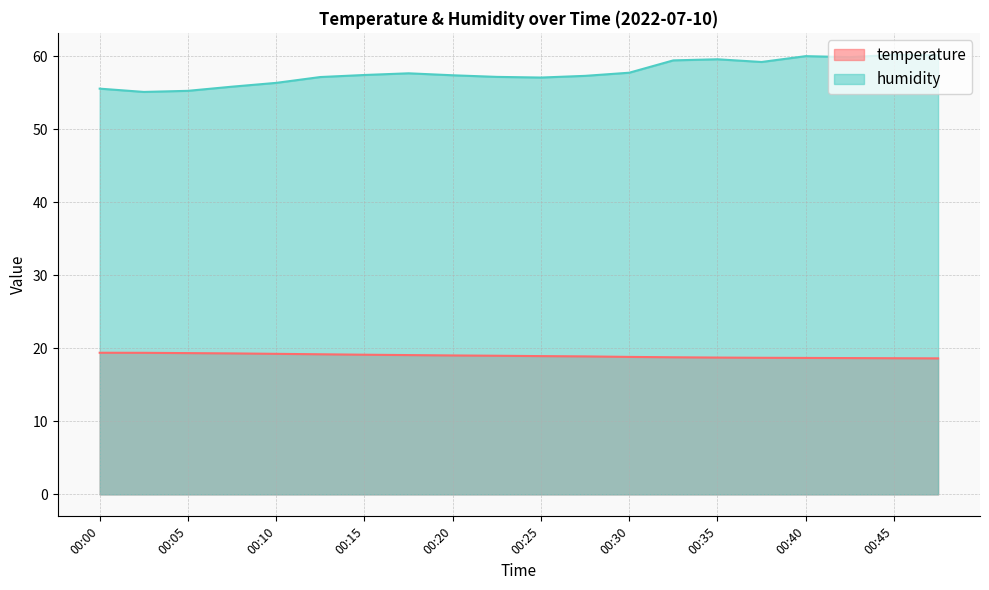

Reading left to right, list all the values displayed in this chart.

temperature: 19.4	19.4	19.3	19.3	19.2	19.2	19.1	19.1	19.0	19.0	18.9	18.9	18.8	18.8	18.7	18.7	18.7	18.7	18.6	18.6
humidity: 55.5	55.1	55.2	55.8	56.3	57.1	57.4	57.6	57.4	57.2	57.1	57.3	57.7	59.4	59.6	59.2	60.0	59.9	60.2	60.1